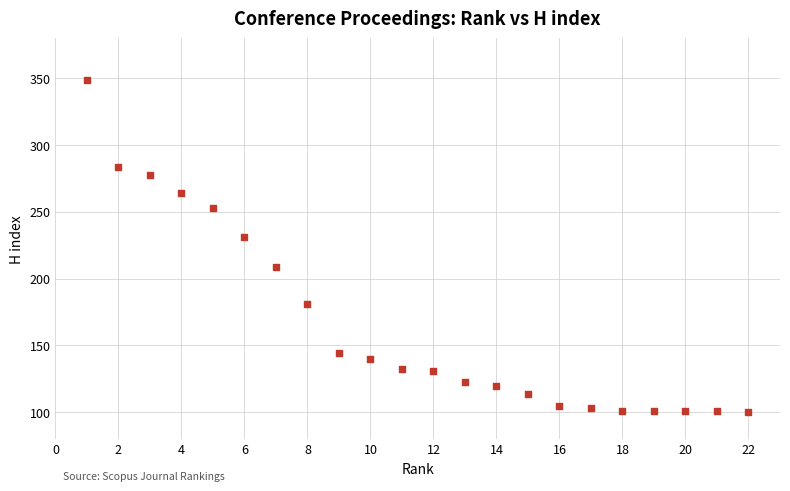

What is the range of Y values (max minus min)?

249